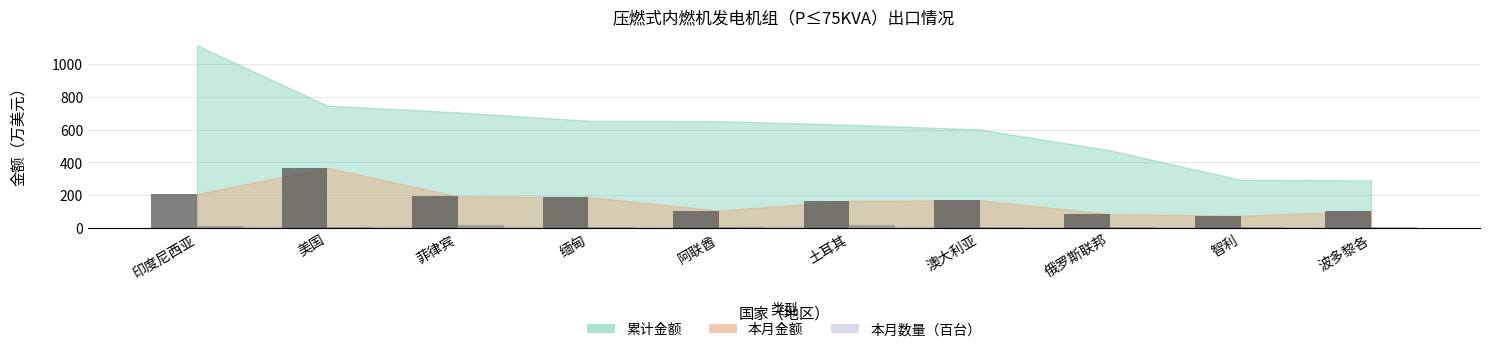

At which label does 本月金额 reach its minimum?

智利